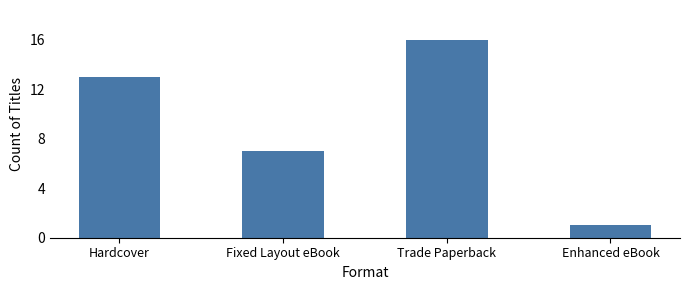

Reading left to right, extract all data points from this chart.

Hardcover=13	Fixed Layout eBook=7	Trade Paperback=16	Enhanced eBook=1